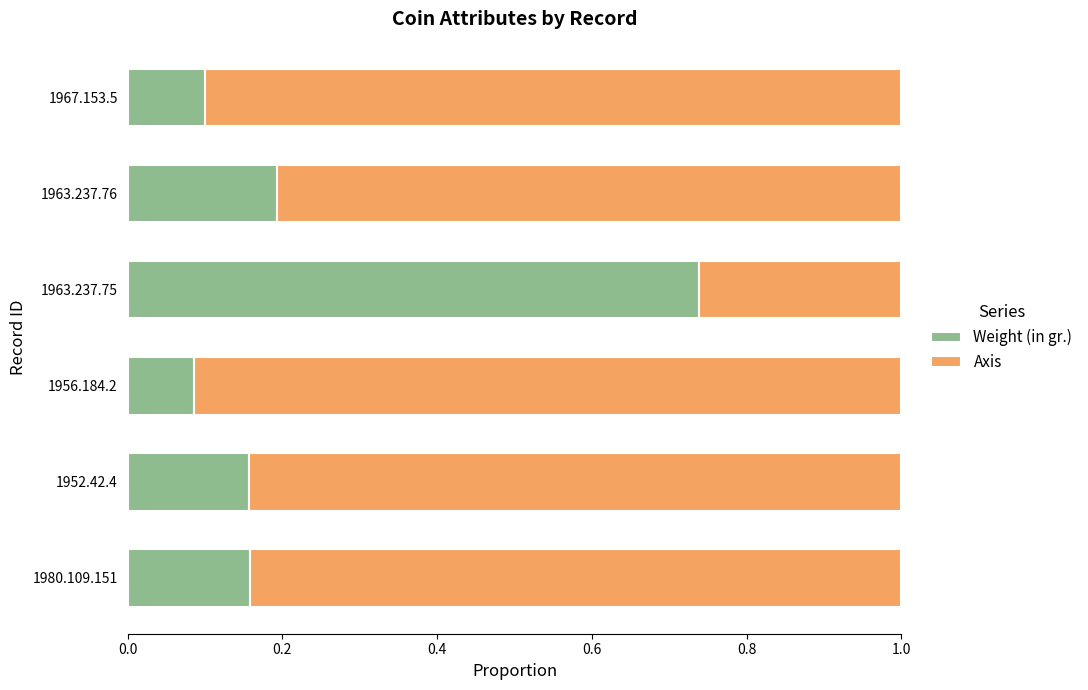

What is the total value across all series at 1952.42.4?

1.0